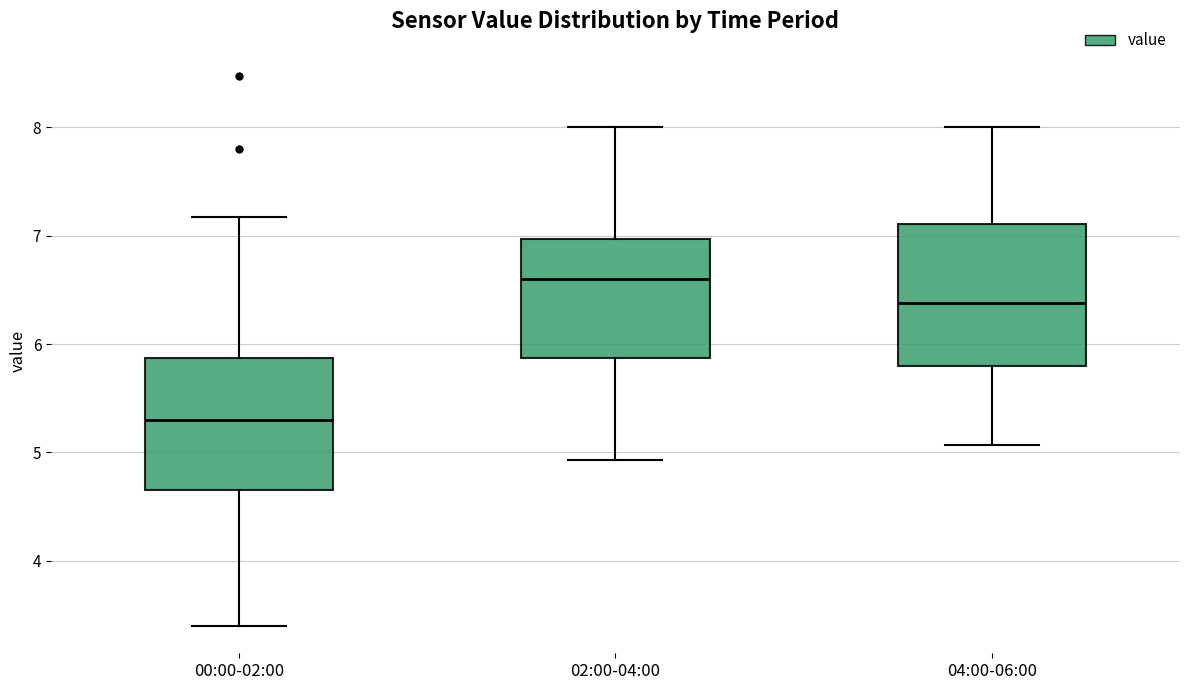

Reading left to right, transcribe this box plot: for each box, give where its median line is, the range the box spans, and where its two whiskers end, as read against the y-axis. The values are not printed on the chart, so give them approximately, as read against the axis.

00:00-02:00: median 5.3, box 4.7 to 5.9, whiskers 3.4 to 7.2
02:00-04:00: median 6.6, box 5.9 to 7.0, whiskers 4.9 to 8.0
04:00-06:00: median 6.4, box 5.8 to 7.1, whiskers 5.1 to 8.0